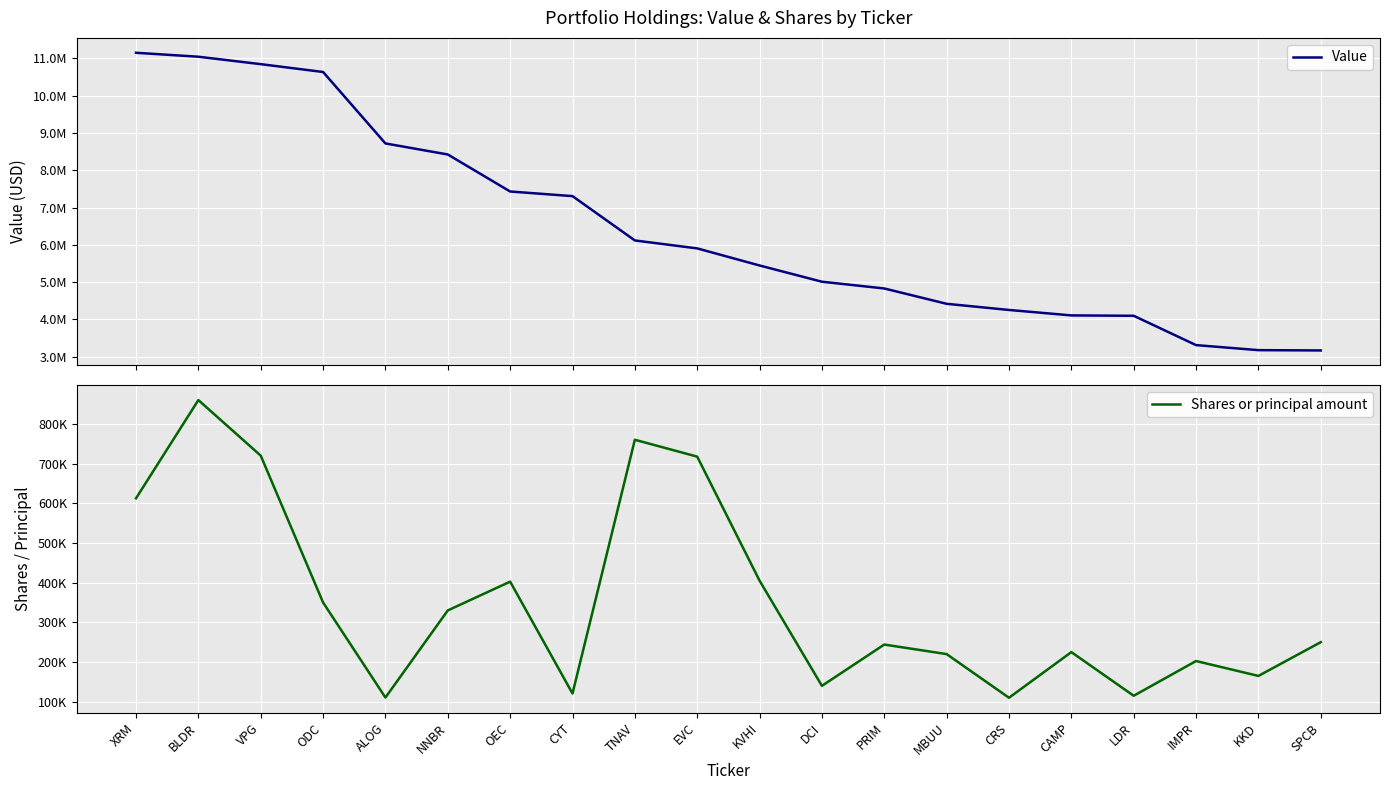

What is the sum of all Value values?

129399000